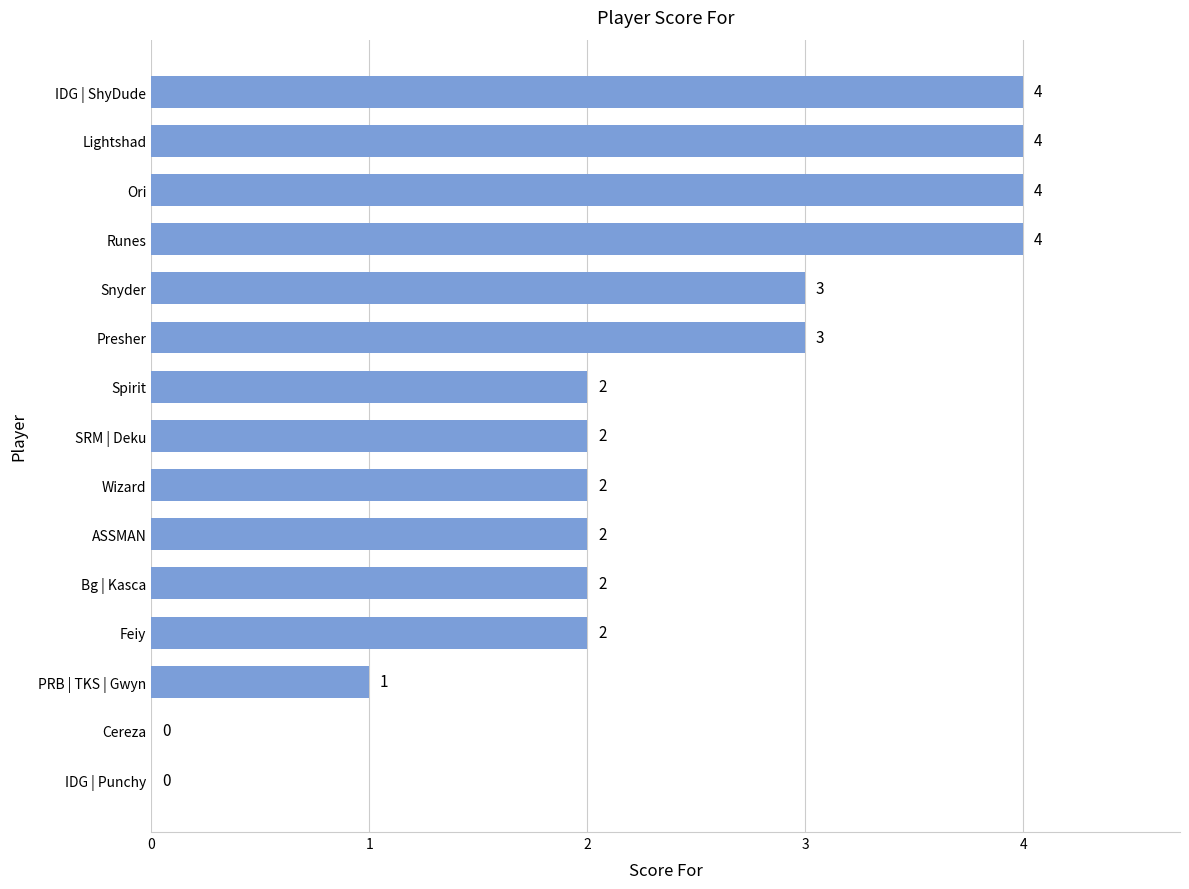

Approximately how many times larger is the value at Lightshad compared to IDG | ShyDude?

1.0